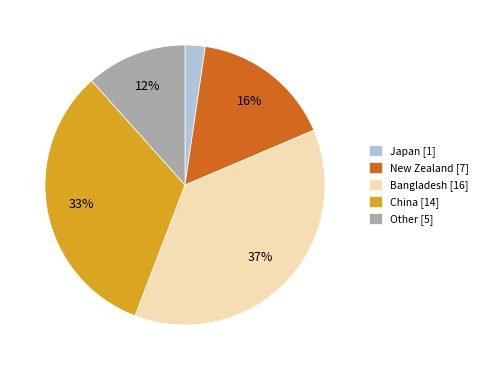

Is it true that Japan [1] is 2% of the pie?

True